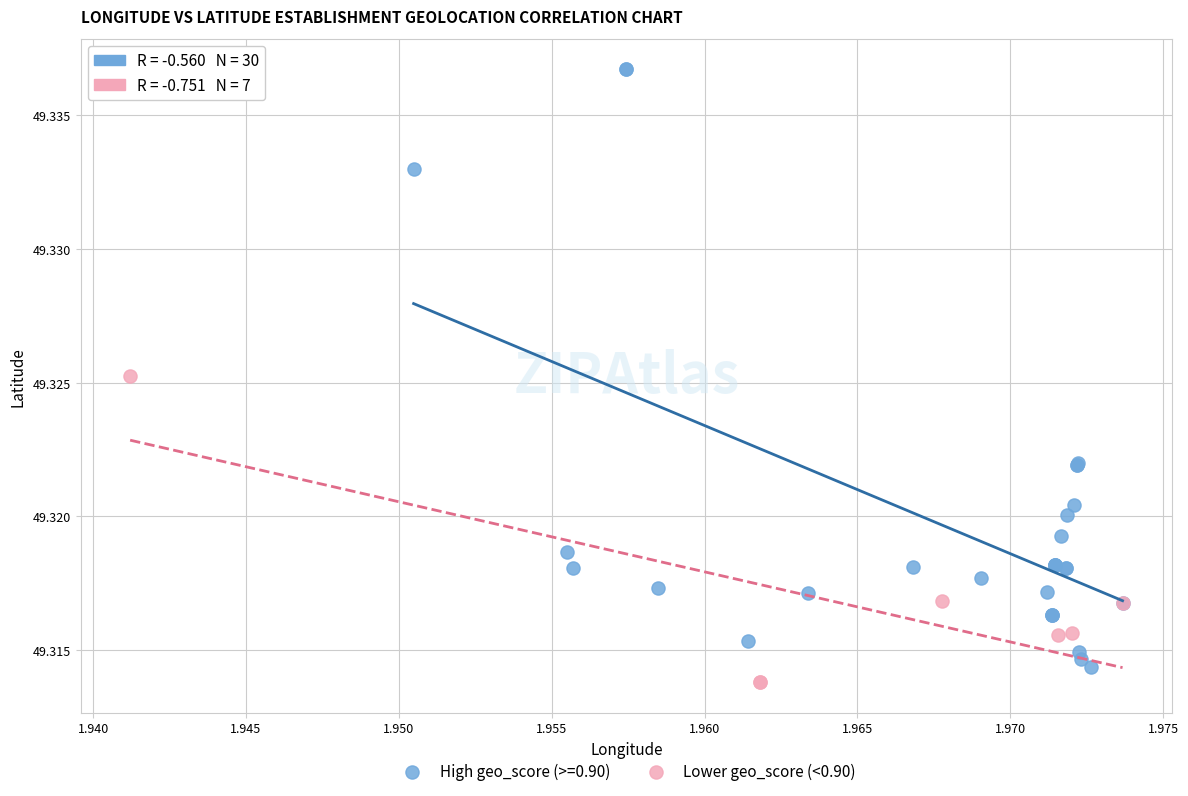

Which series has the largest Y range (max minus min)?

High geo_score (>=0.90)